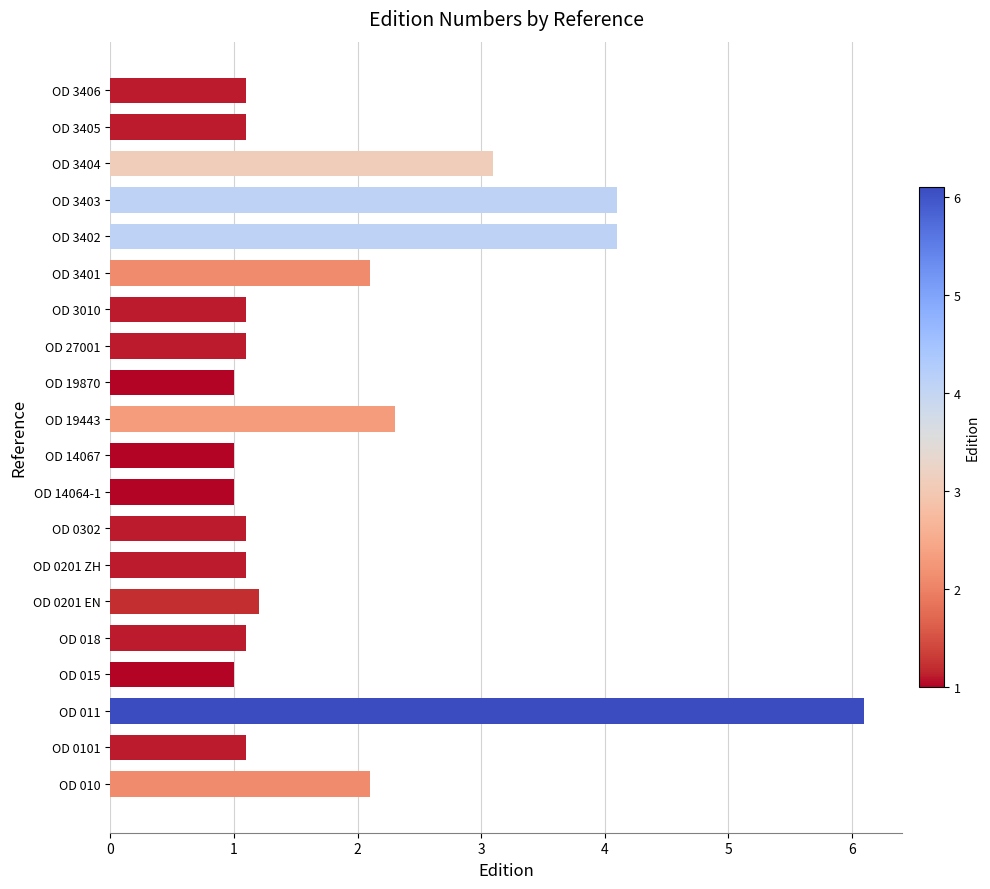

Are the bars horizontal?

Yes